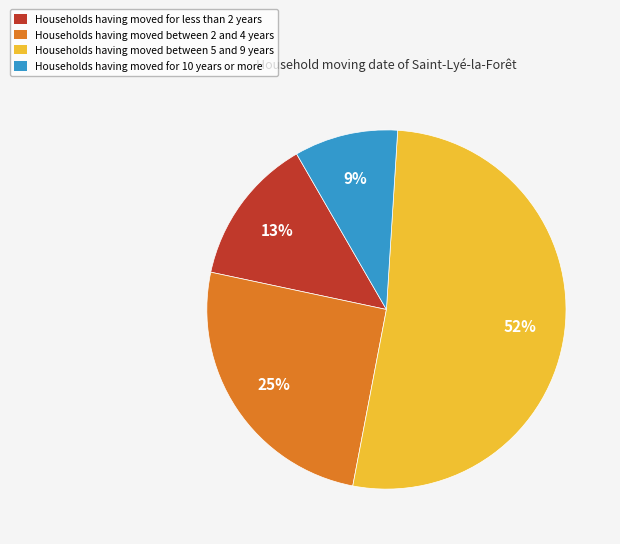

Is the sum of Households having moved between 5 and 9 years and Households having moved between 2 and 4 years greater than half?

Yes